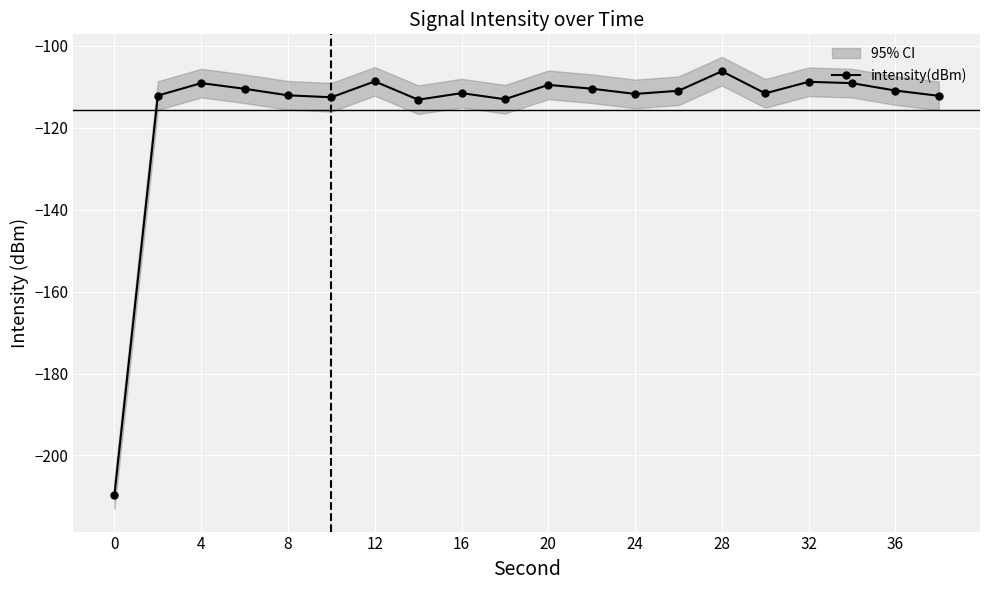

Is it true that intensity(dBm) equals -110.9 at 36?

True